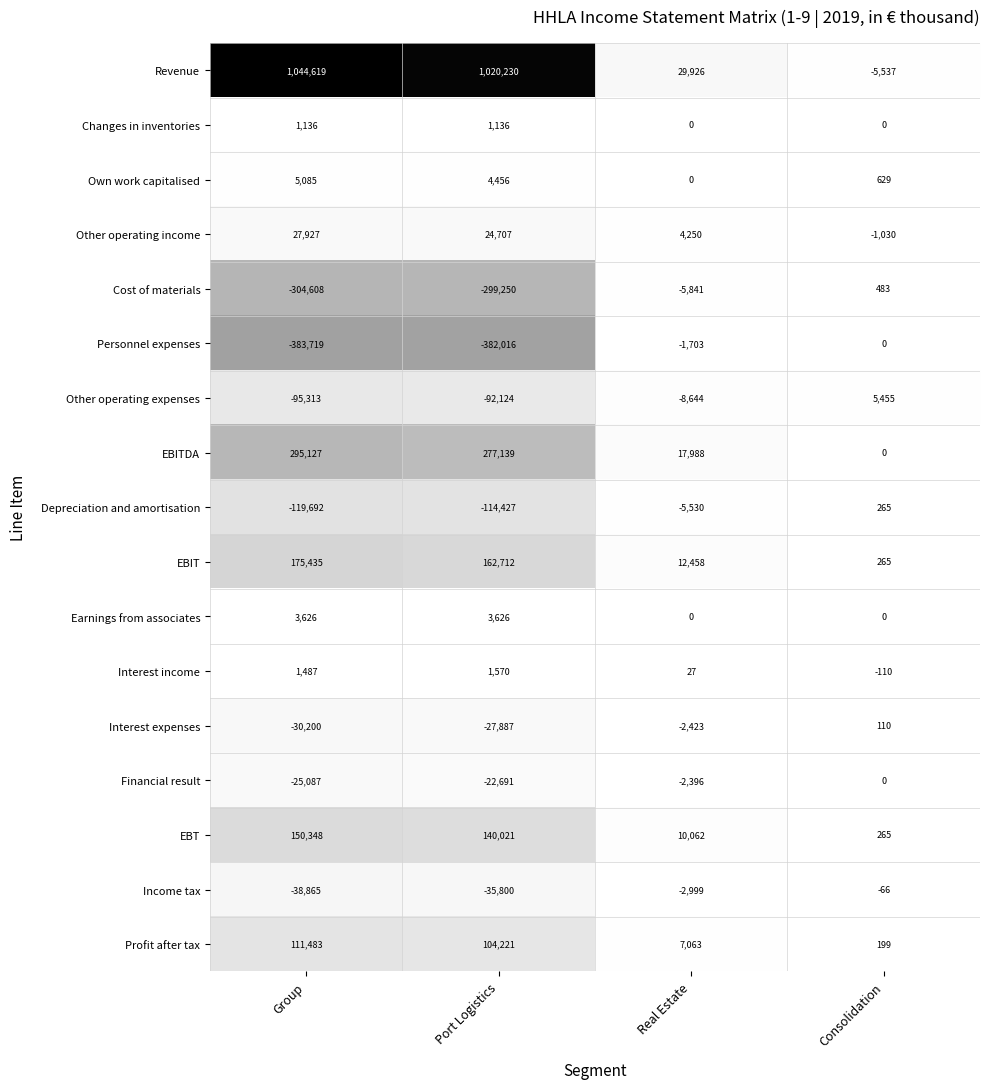

List the labels in order of Other operating income value, smallest first.

Consolidation, Real Estate, Port Logistics, Group